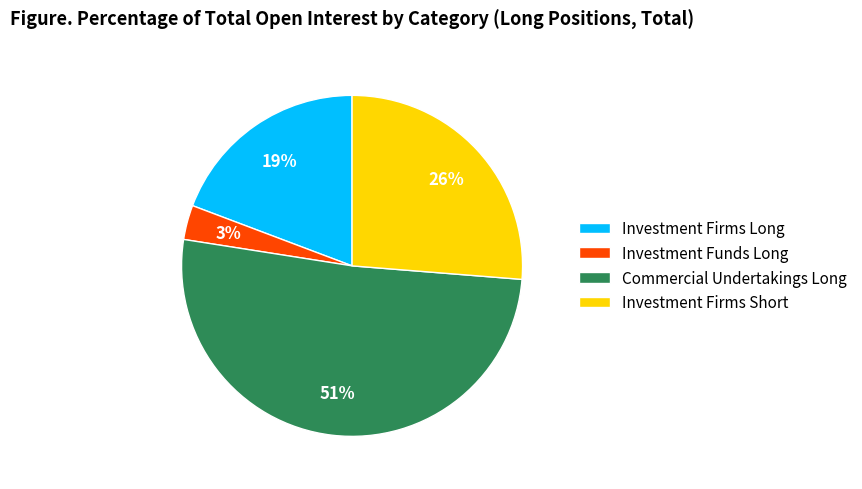

To the nearest percent, what is the difference between the largest and smallest slice percentages?

48%